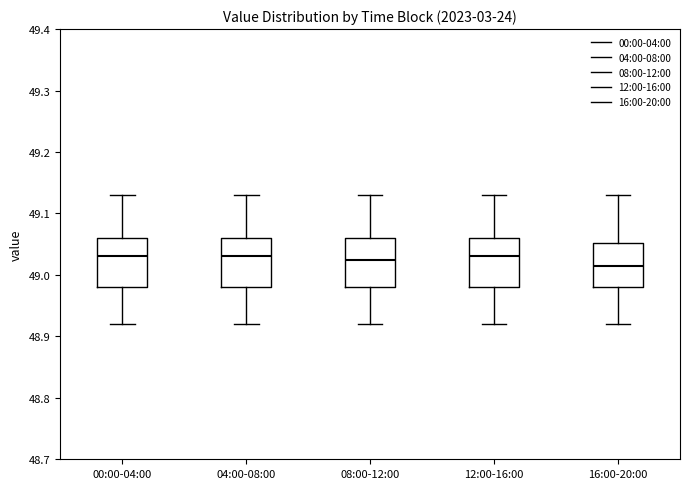

Where is the lower edge of the box for 00:00-04:00 on the y-axis? The values are not printed on the chart, so give them approximately, as read against the axis.

48.98